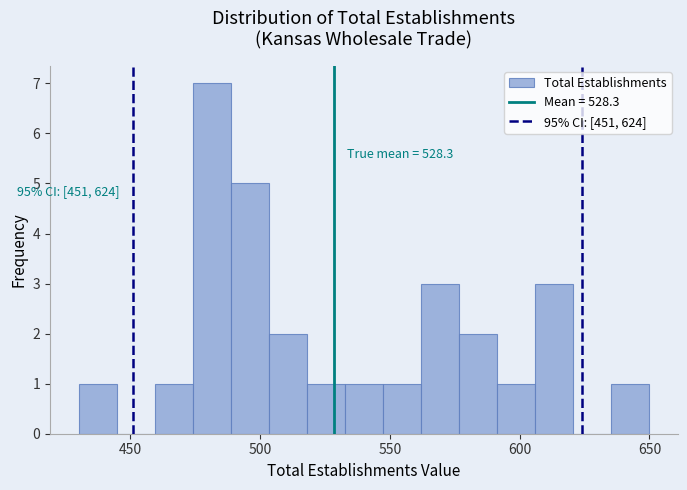

Read against the x-axis, roughly where is the centre of the tallest bar?

480